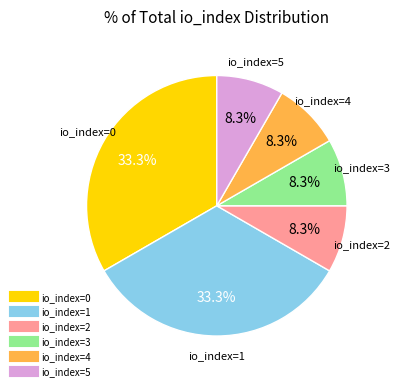

To the nearest percent, what is the difference between the largest and smallest slice percentages?

25%